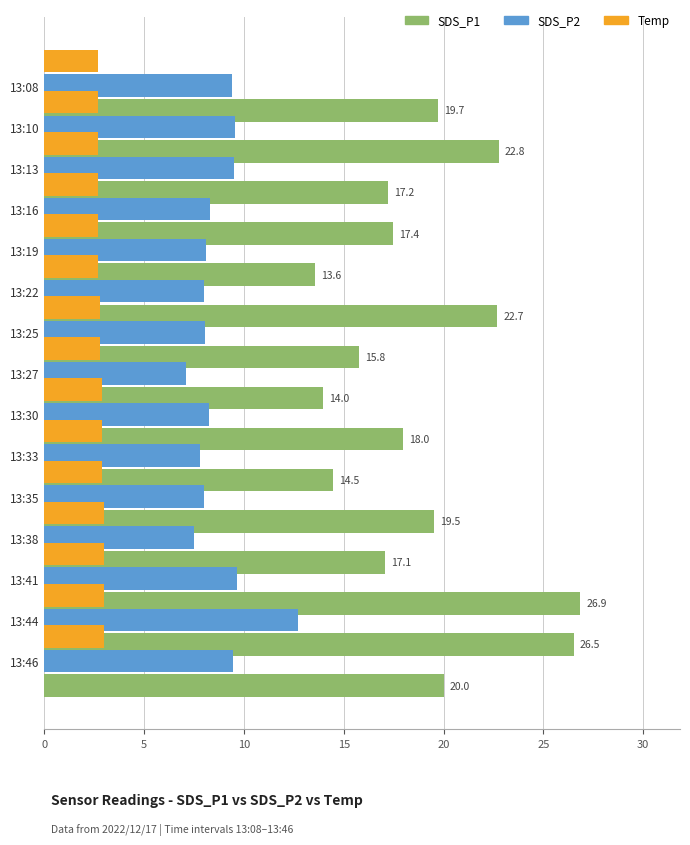

How many distinct data groups are displayed?

3